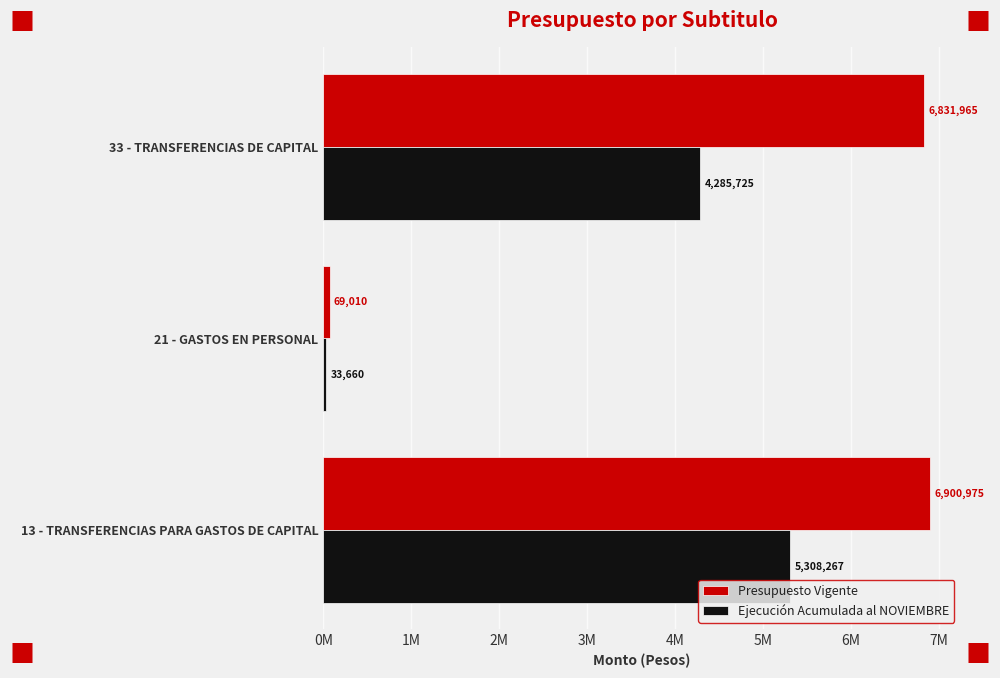

At which category is the sum across all series the highest?

13 - TRANSFERENCIAS PARA GASTOS DE CAPITAL